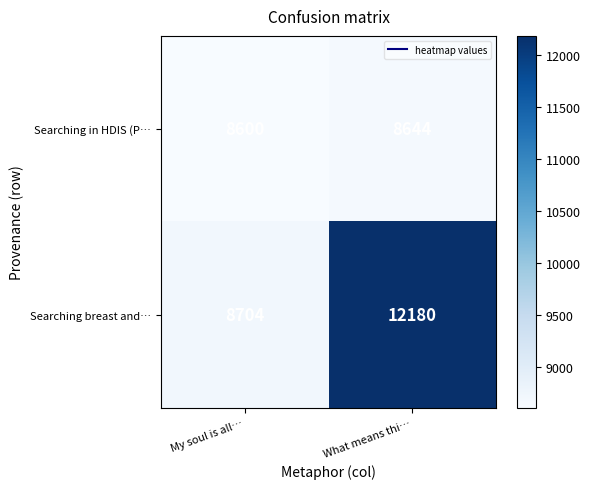

Which category has the highest value across all series?

What means thi…